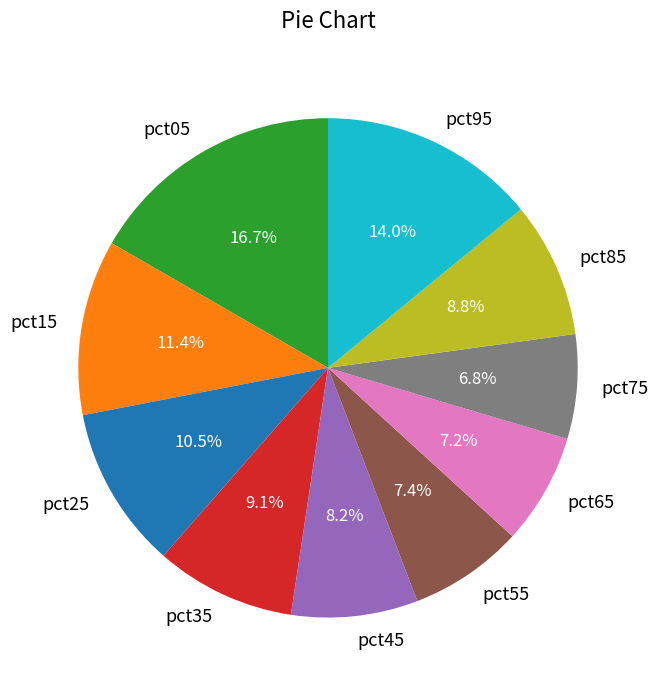

The pct25 slice represents 24% of the pie. True or false?

False